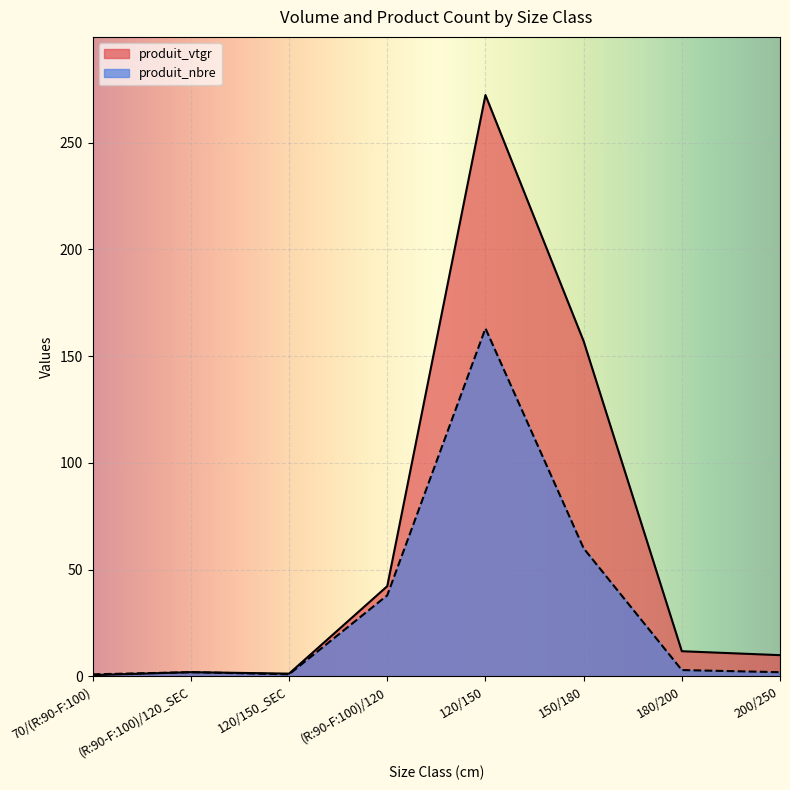

In produit_vtgr, how many points are higher than both neighbors (excluding endpoints)?

2